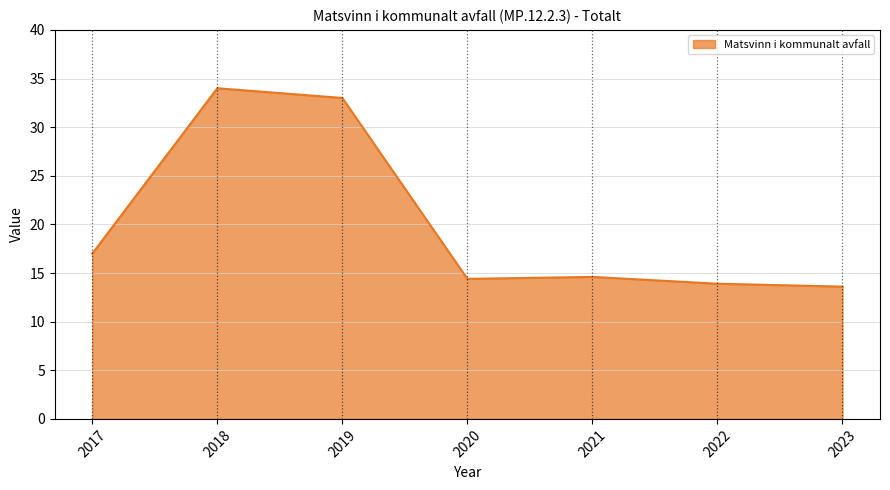

The value at 2018 is 34.0. True or false?

True